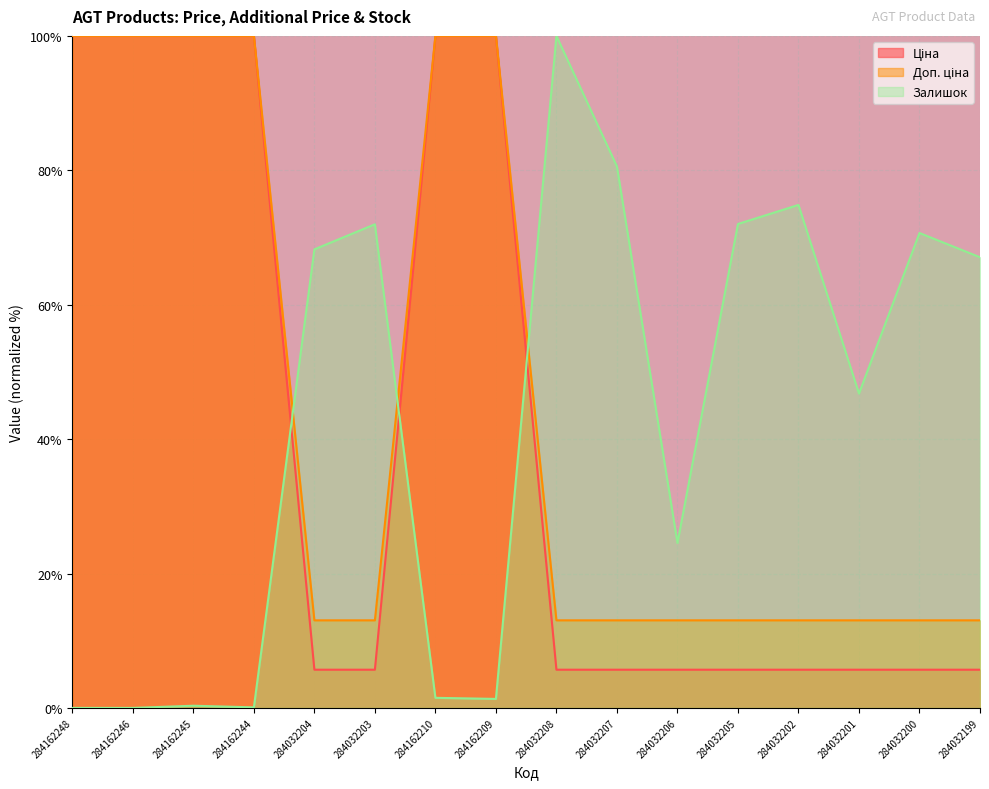

What is the average value of the Доп. ціна series?

41.1